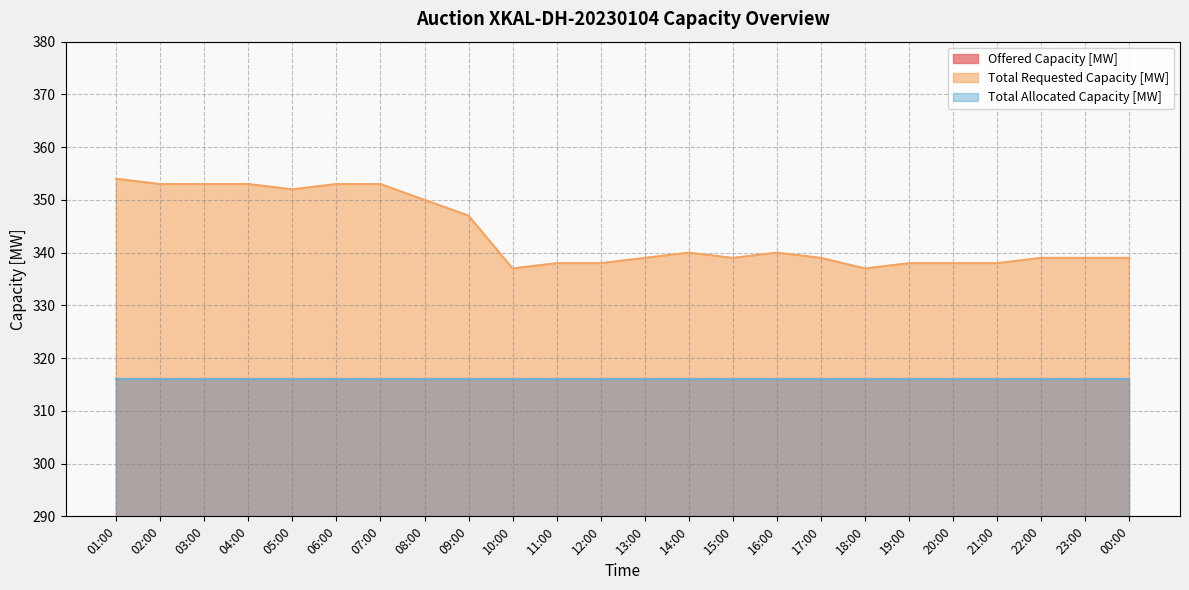

What is the total value across all series at 12:00?

970